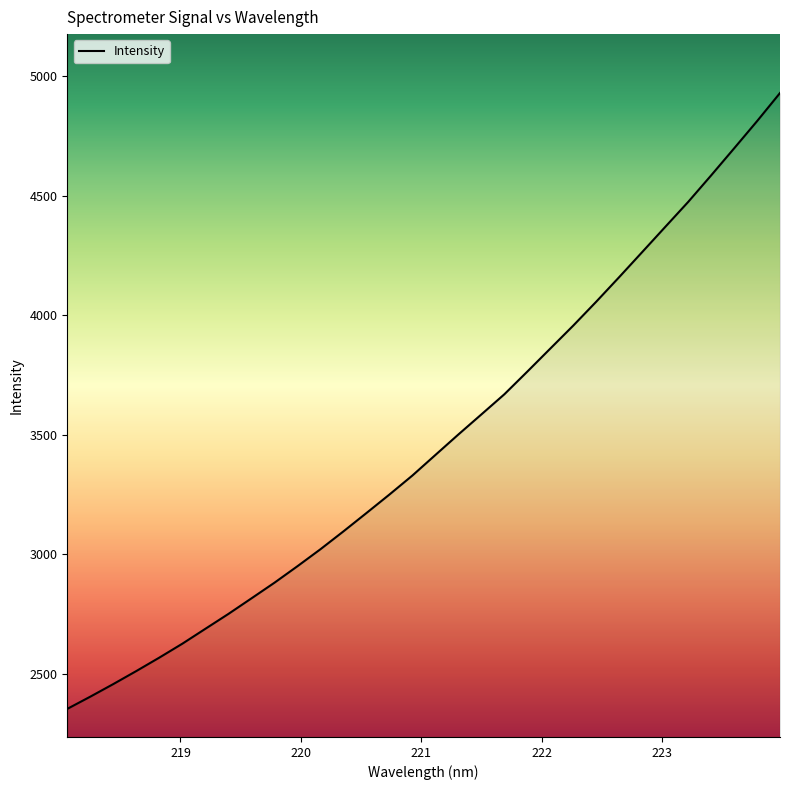

How many distinct data groups are displayed?

1